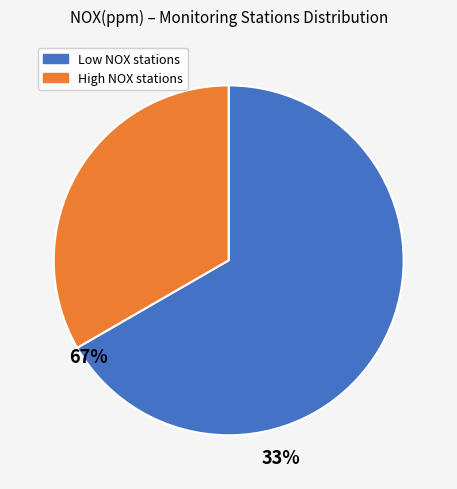

The Low NOX stations slice represents 60% of the pie. True or false?

False